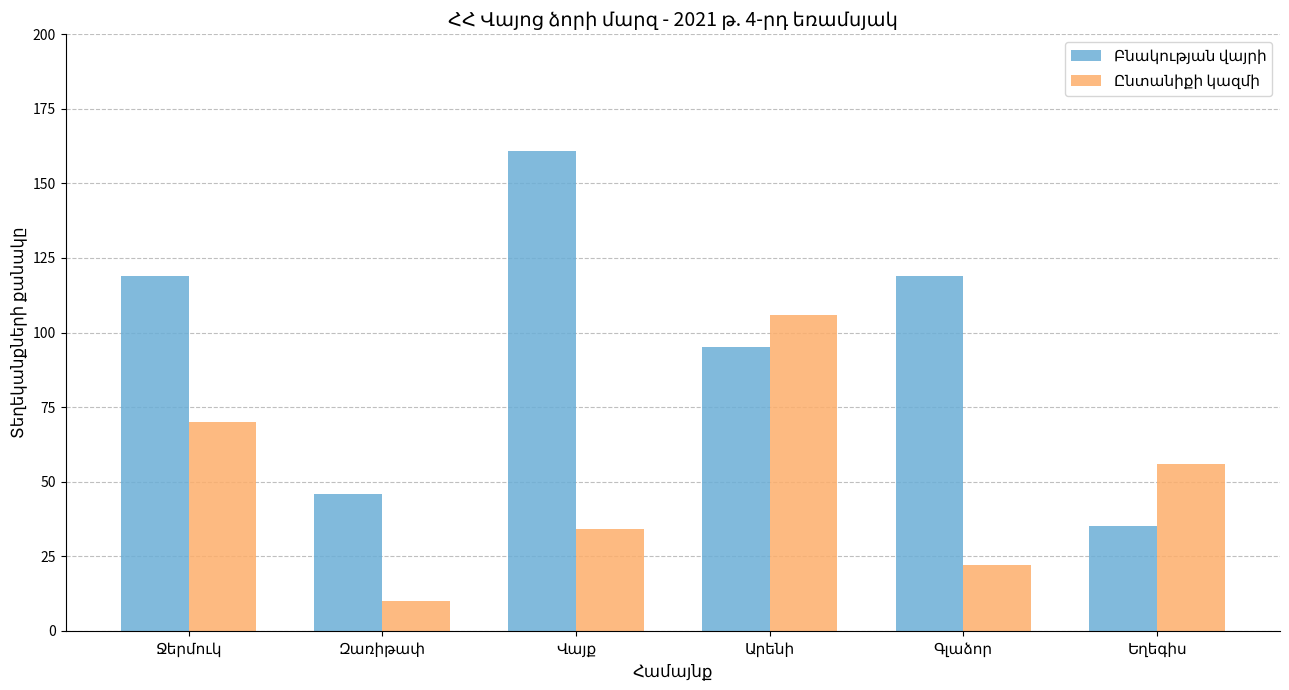

How many bars are there in each group?

2